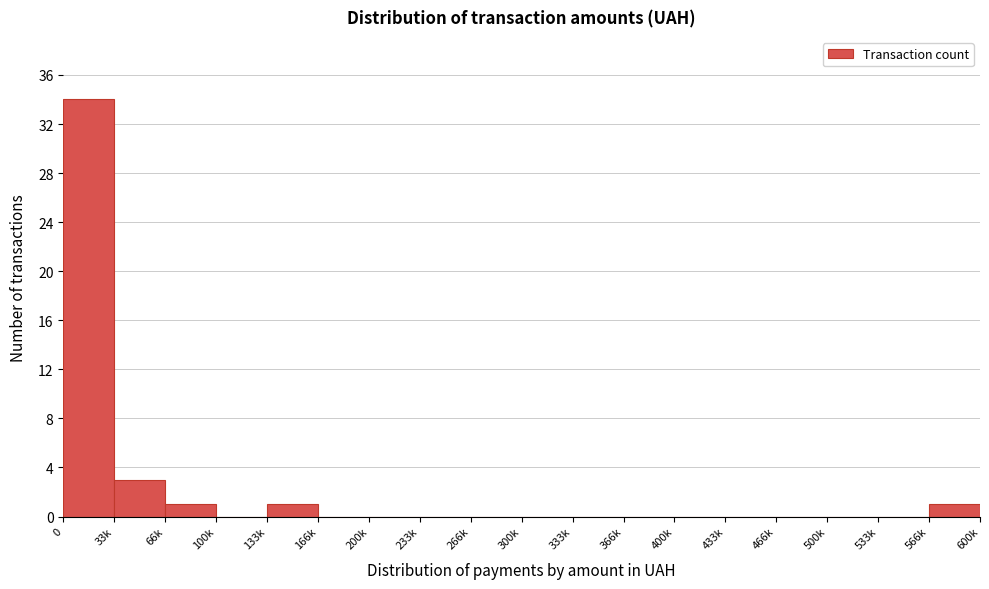

Reading left to right, transcribe all the data shown in this chart.

0=34	33k=3	66k=1	100k=0	133k=1	166k=0	200k=0	233k=0	266k=0	300k=0	333k=0	366k=0	400k=0	433k=0	466k=0	500k=0	533k=0	566k=1